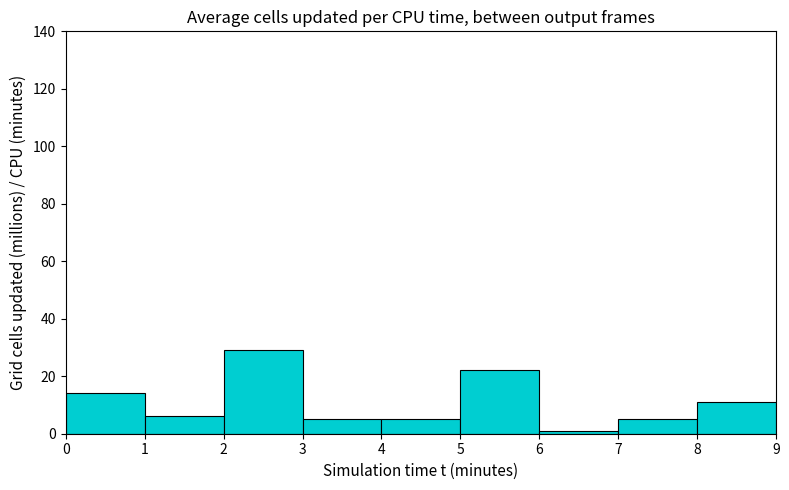

Reading left to right, list every bar in this chart as the range it spans on the x-axis followed by its height. The values are not printed on the chart, so give them approximately, as read against the axis.

0 to 1: 14
1 to 2: 6
2 to 3: 30
3 to 4: 6
4 to 5: 6
5 to 6: 22
6 to 7: under 2
7 to 8: 6
8 to 9: 12